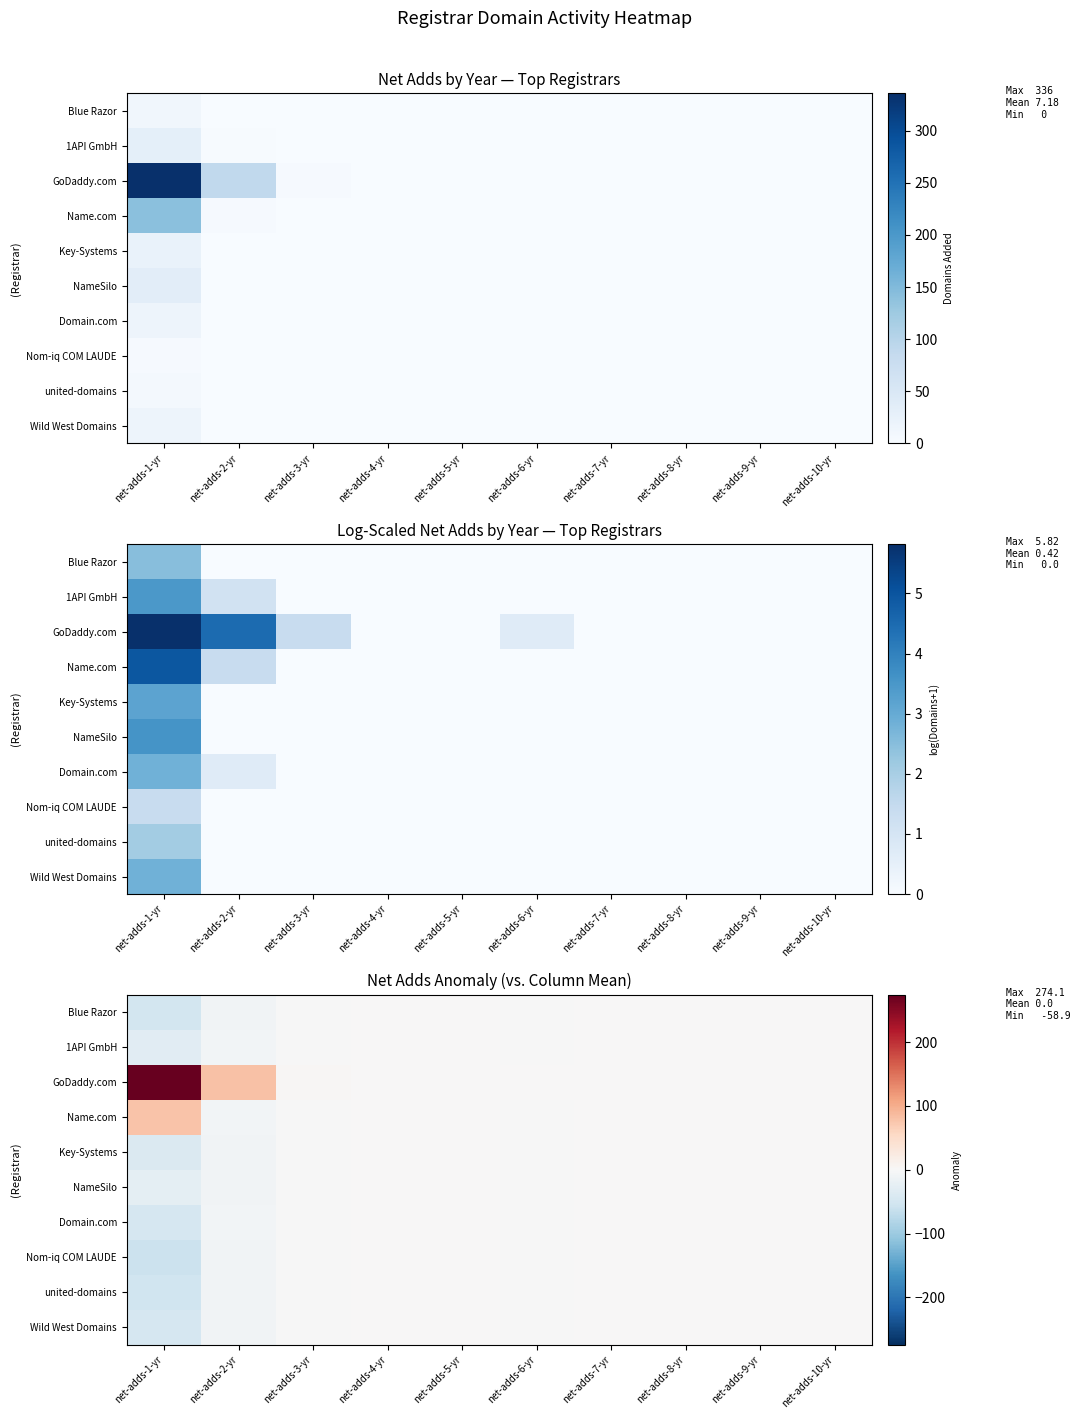

What is the difference between the second highest and second lowest values in the NameSilo series?

9.5